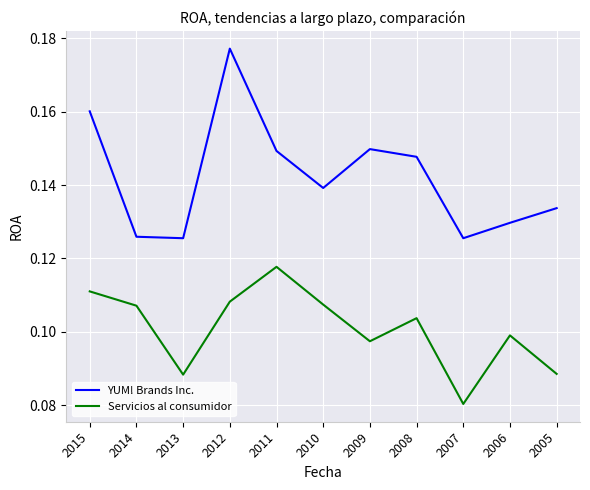

Which series has the largest range (max minus min)?

YUM! Brands Inc.